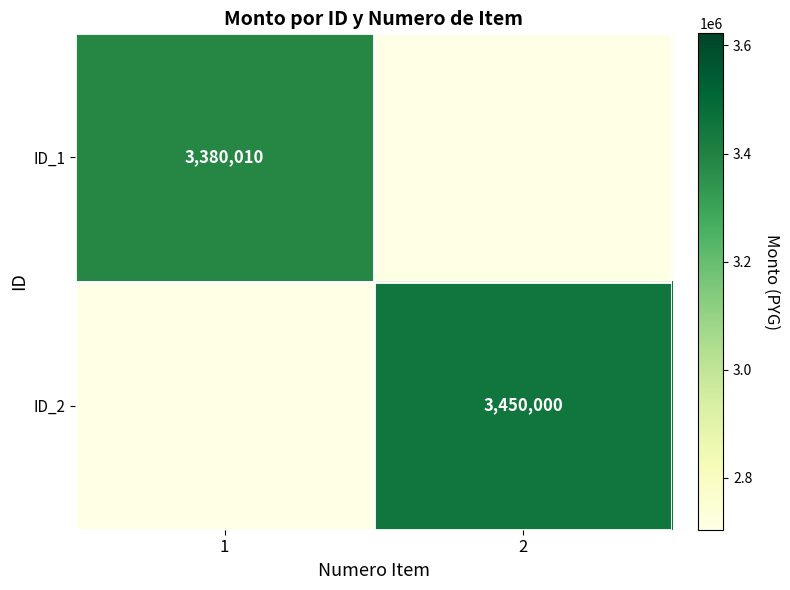

The value of ID_2 at 2 is 5479352. True or false?

False